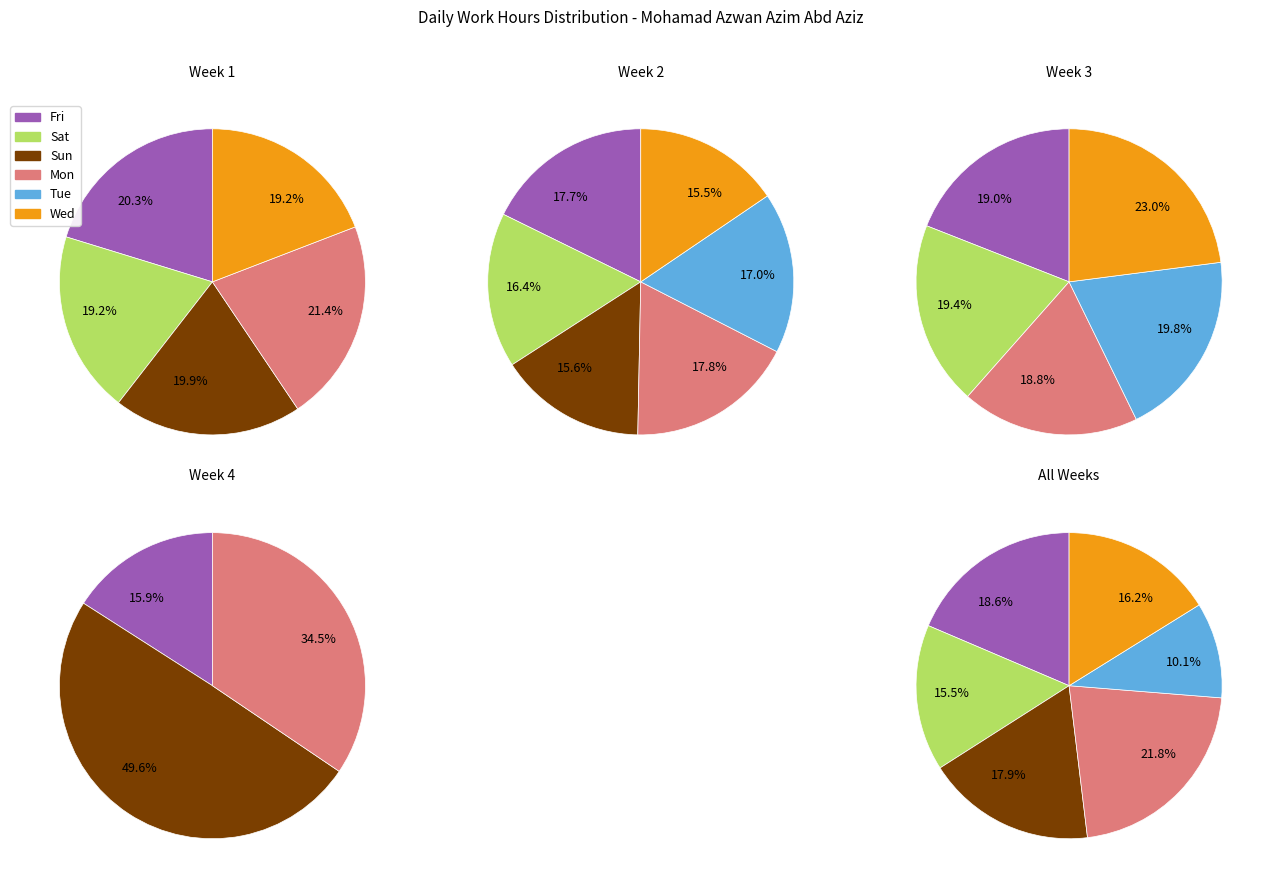

Is 3 the majority of the pie?

No